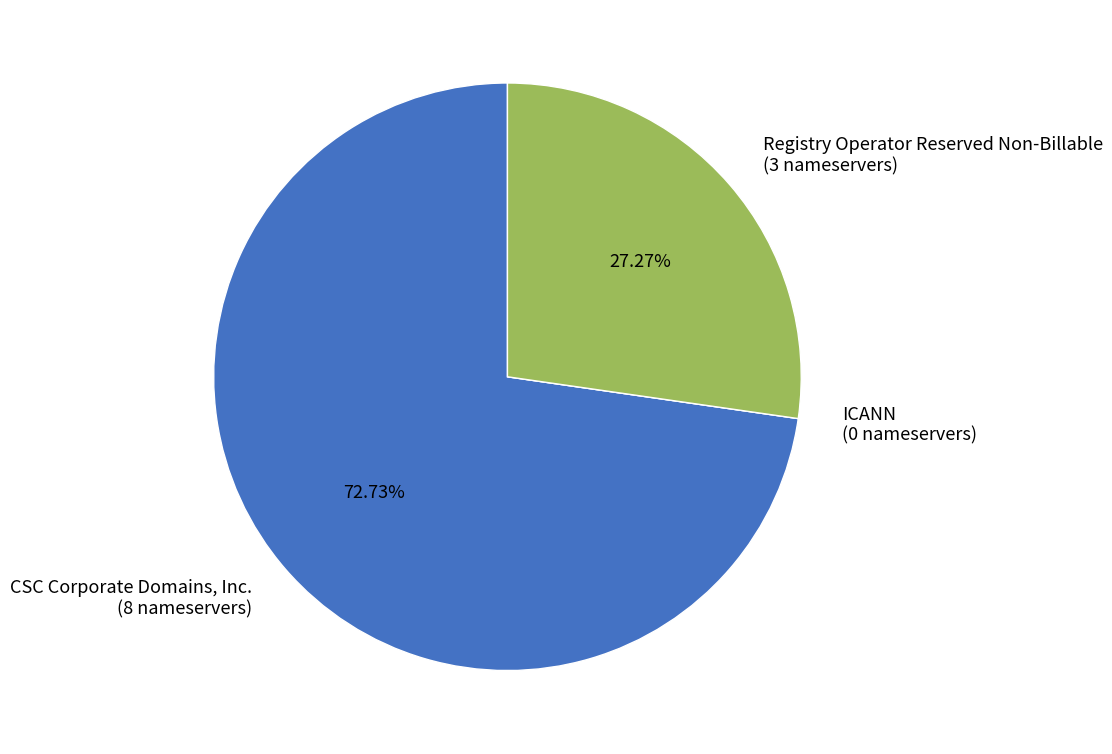

Does Registry Operator Reserved Non-Billable represent more than half of the total?

No